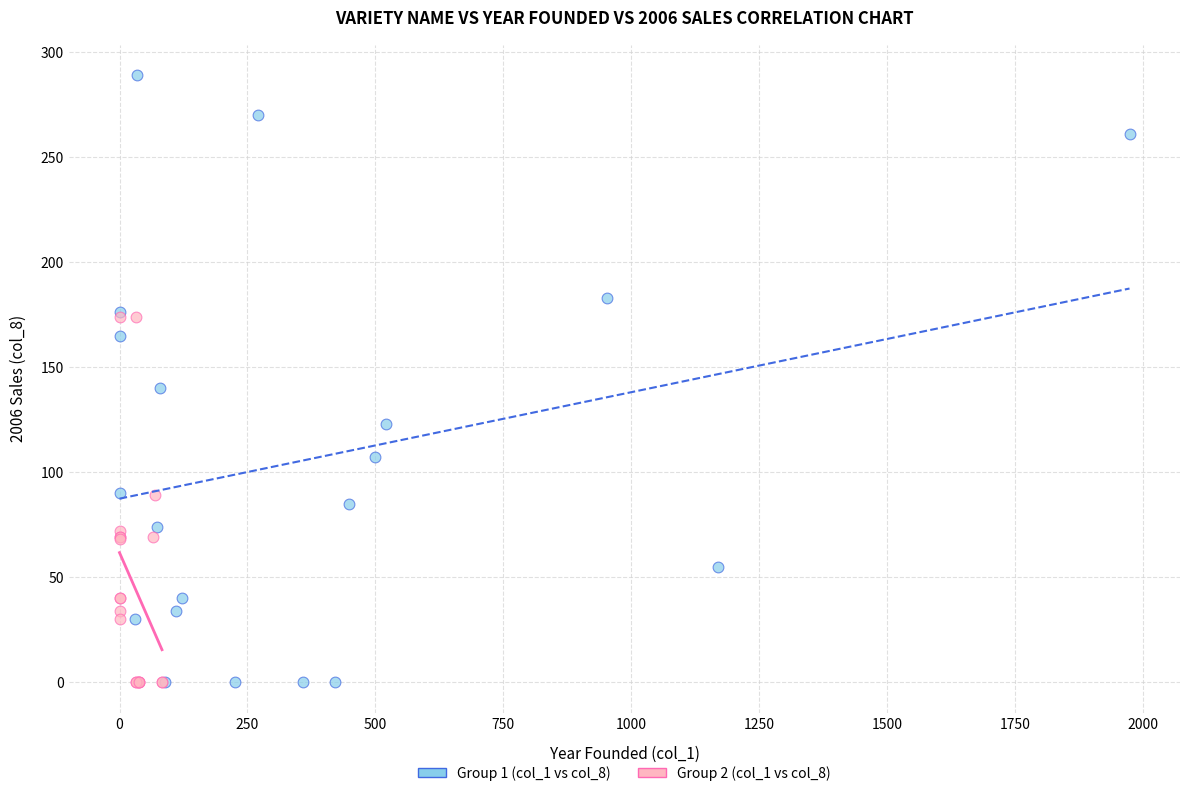

Which series contains the highest Y value?

Group 1 (col_1 vs col_8)